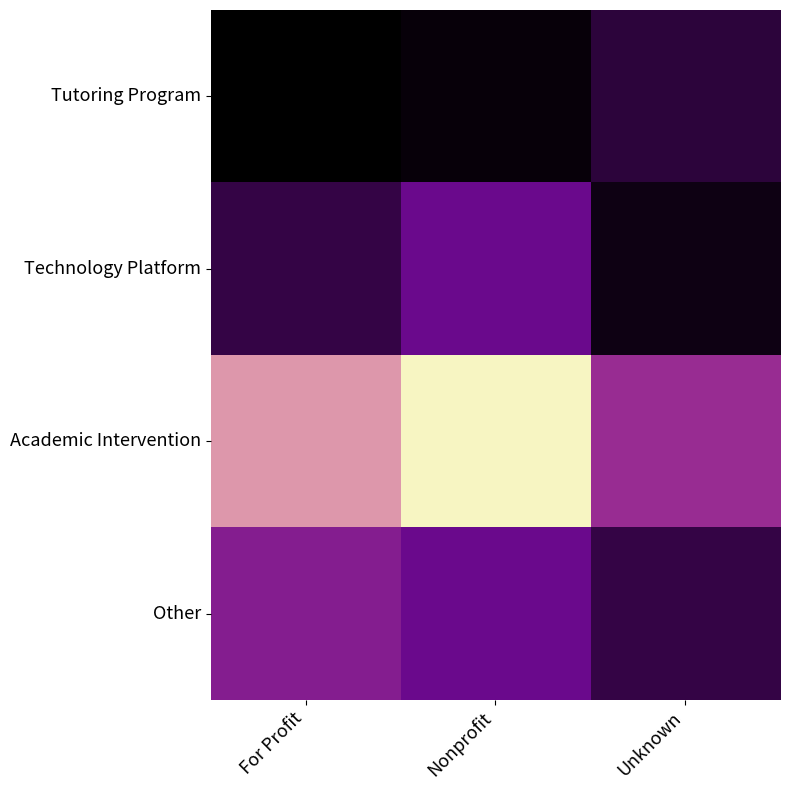

List the series in order of their overall mean, lowest first.

Academic Intervention, Other, Technology Platform, Tutoring Program